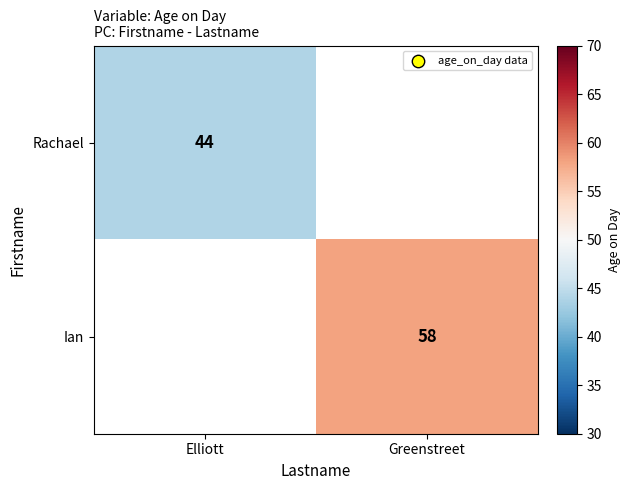

The Ian series shows 58 at Greenstreet. True or false?

True